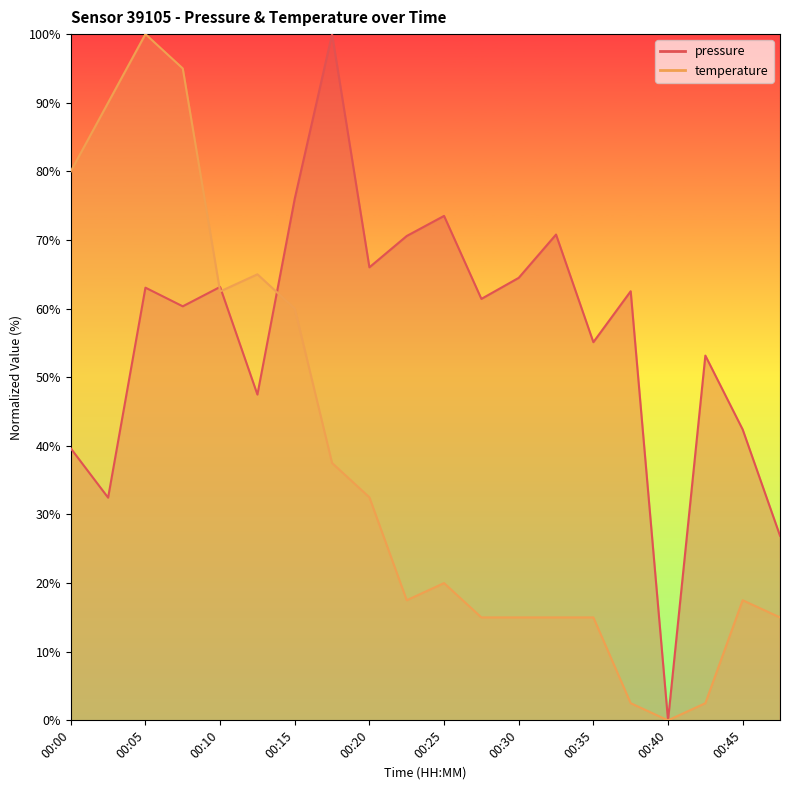

At 00:43, list the series in order from largest to smallest.

pressure, temperature